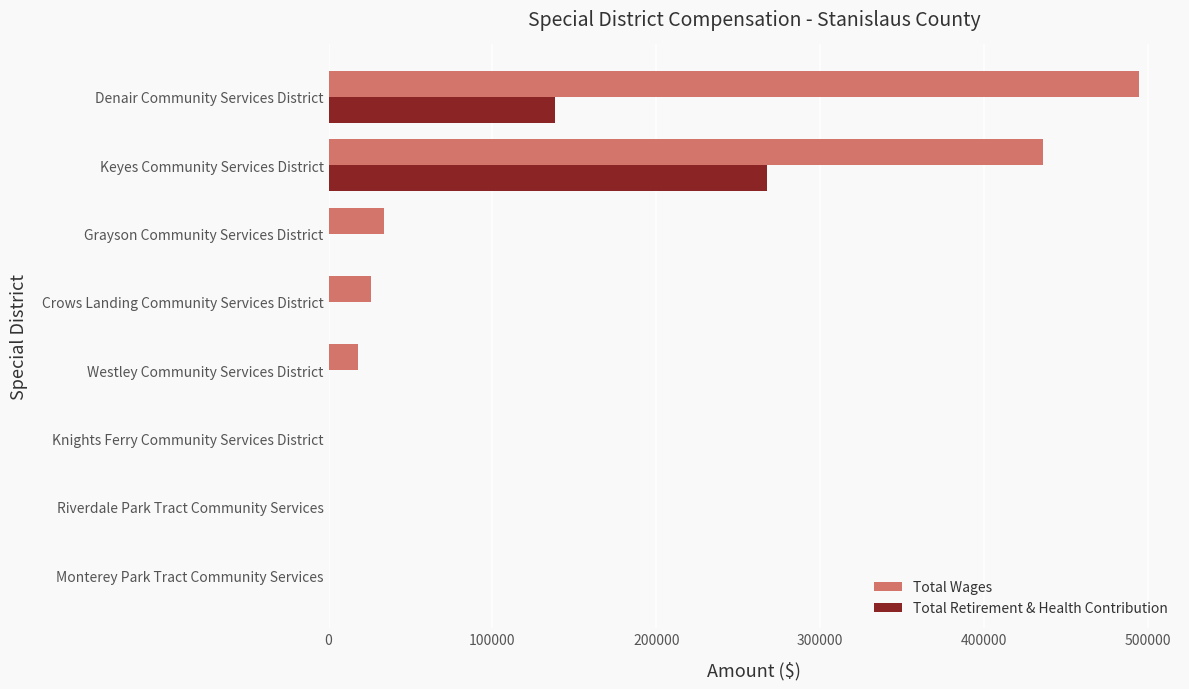

True or false: Total Retirement & Health Contribution has a value of 0 at Grayson Community Services District.

True